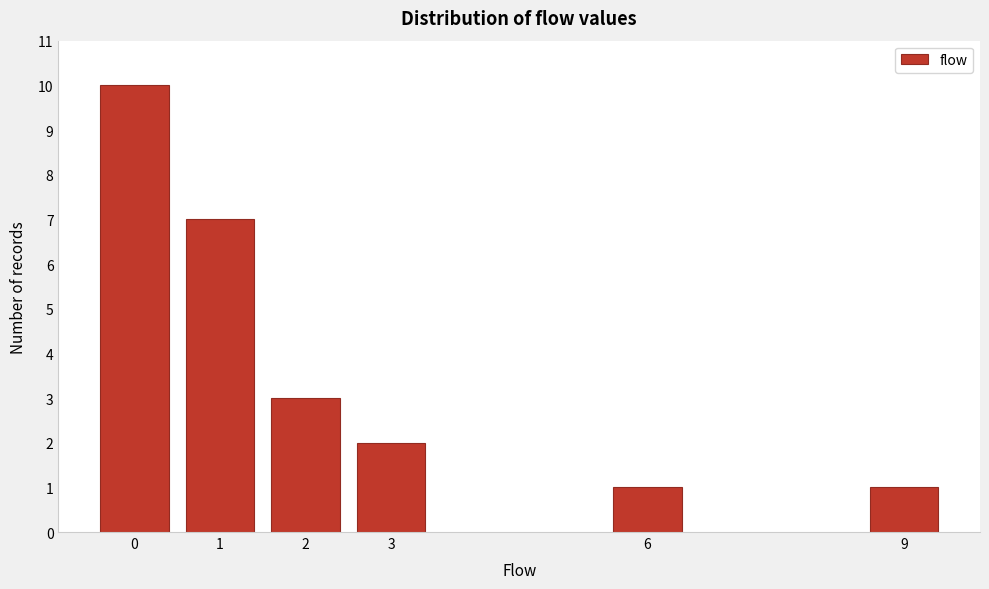

Reading right to left, transcribe all the data shown in this chart.

1	1	2	3	7	10